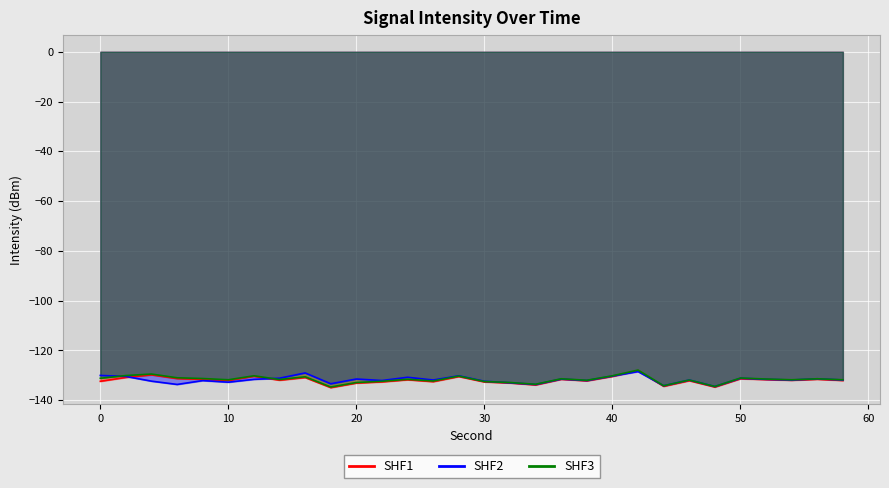

True or false: SHF3 and SHF1 intersect in this chart.

False